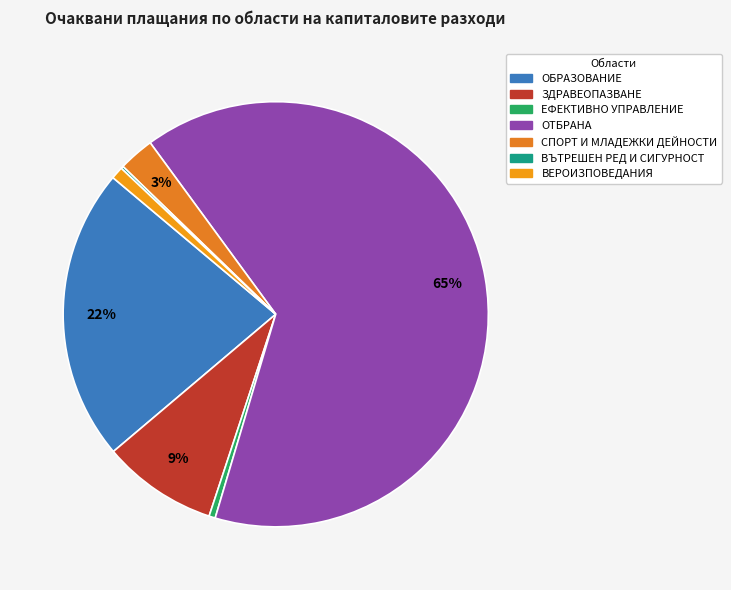

What percentage is the ЗДРАВЕОПАЗВАНЕ slice, to the nearest percent?

9%